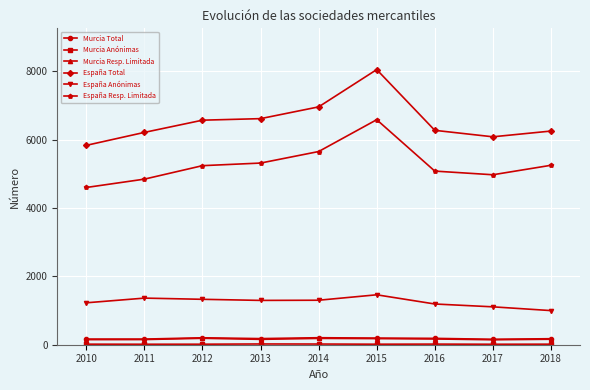

True or false: Murcia Resp. Limitada and España Total cross at least once.

False